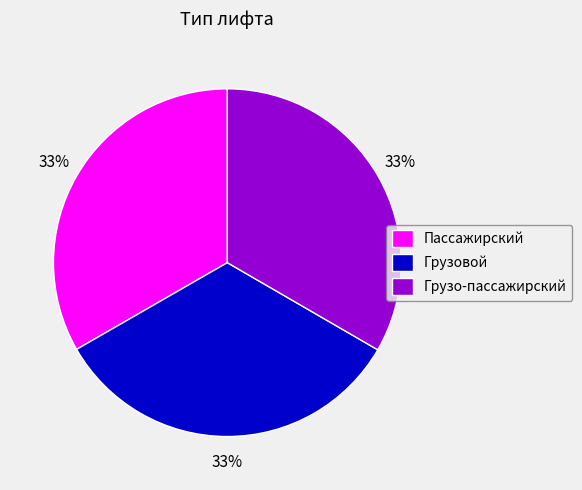

To the nearest percent, what percentage of the pie is Пассажирский?

33%